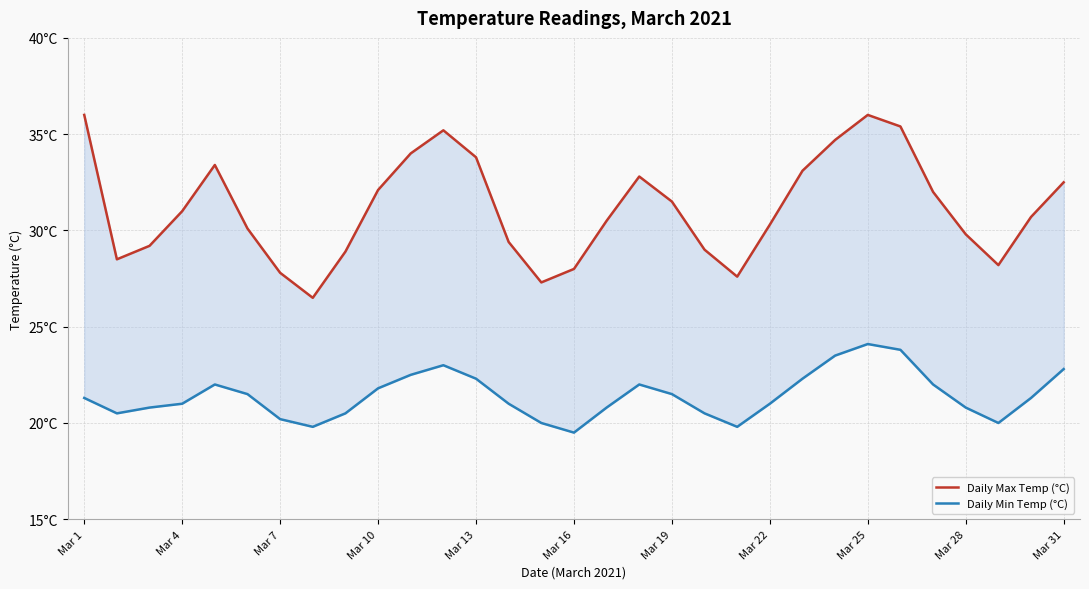

True or false: Daily Min Temp (°C) and Daily Max Temp (°C) cross at least once.

False